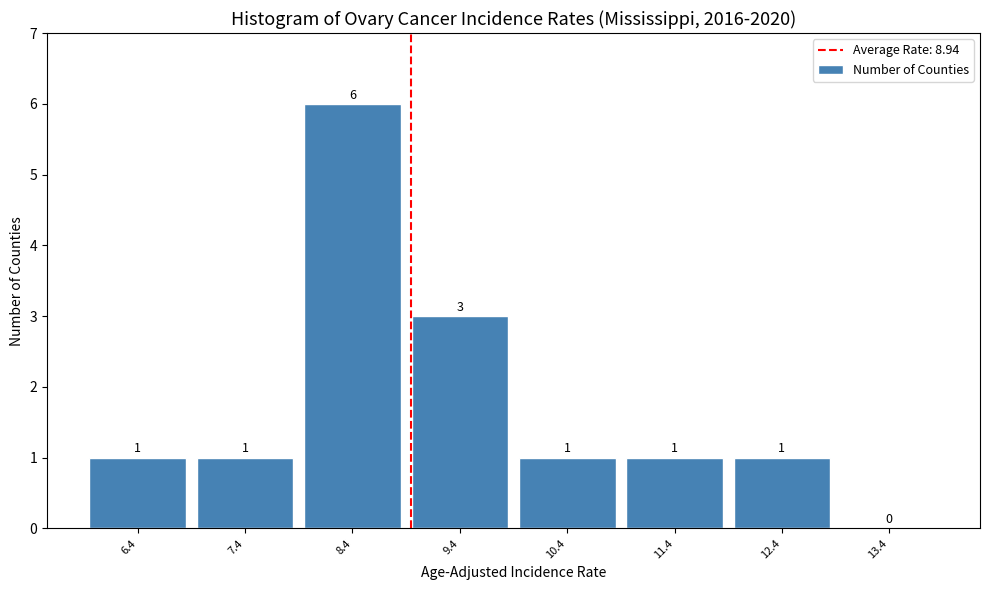

Reading left to right, list every bar in this chart as the range it spans on the x-axis followed by its height.

5.9 to 6.9: 1
6.9 to 7.9: 1
7.9 to 8.9: 6
8.9 to 9.9: 3
9.9 to 10.9: 1
10.9 to 11.9: 1
11.9 to 12.9: 1
12.9 to 13.9: 0